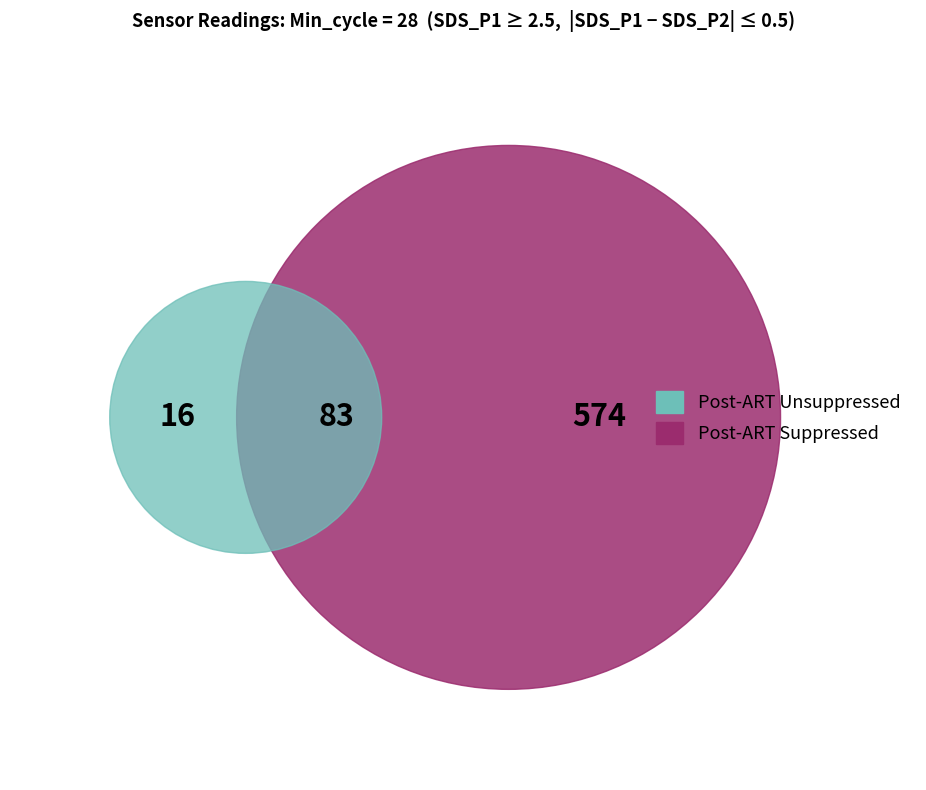

Is there a majority slice in this chart?

Yes